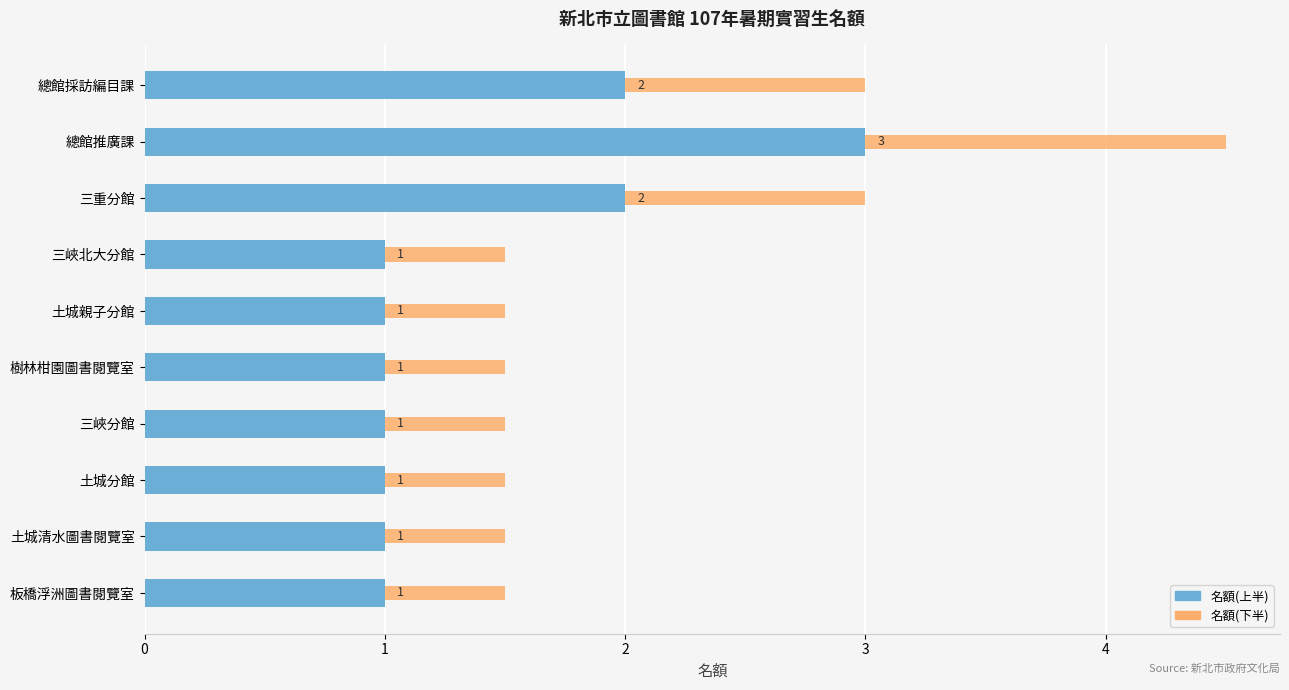

What is the value of the 名額(上半) bar at the 1st from the left?

2.0